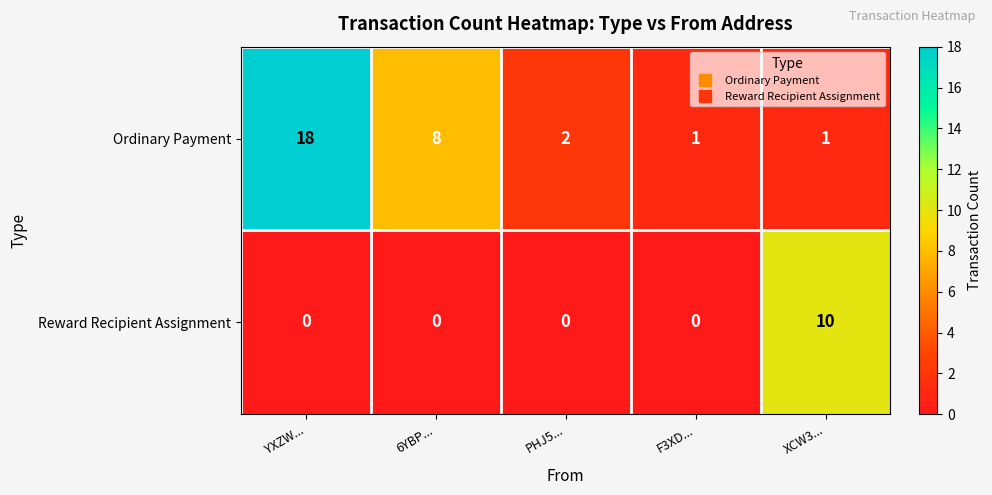

Count the number of categories in the chart.

5